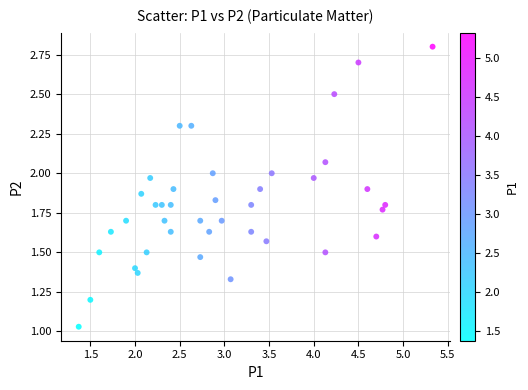

What is the range of X values (max minus min)?

4.0